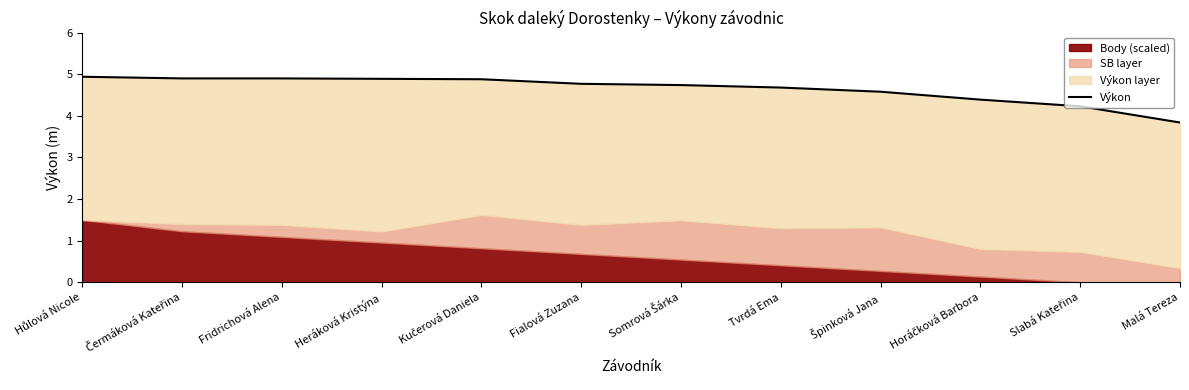

Is it true that the value at Čermáková Kateřina is 6.9?

False